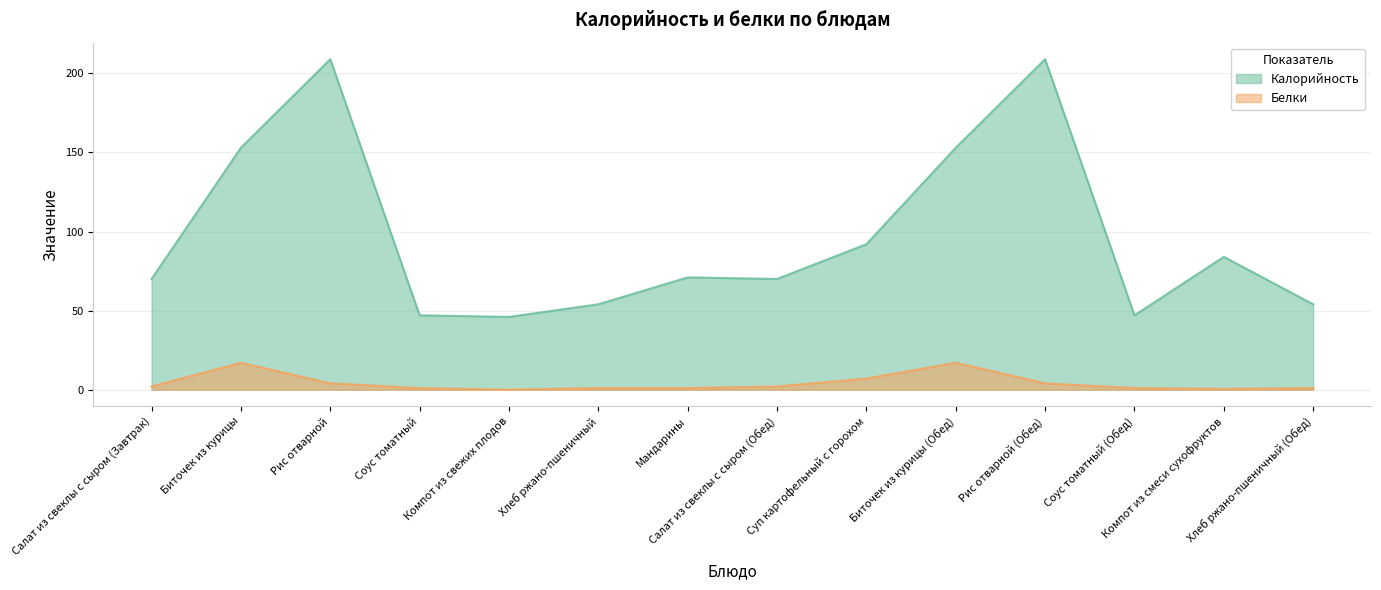

List the labels in order of Белки value, smallest first.

Компот из свежих плодов, Компот из смеси сухофруктов, Соус томатный, Хлеб ржано-пшеничный, Мандарины, Соус томатный (Обед), Хлеб ржано-пшеничный (Обед), Салат из свеклы с сыром (Завтрак), Салат из свеклы с сыром (Обед), Рис отварной, Рис отварной (Обед), Суп картофельный с горохом, Биточек из курицы, Биточек из курицы (Обед)